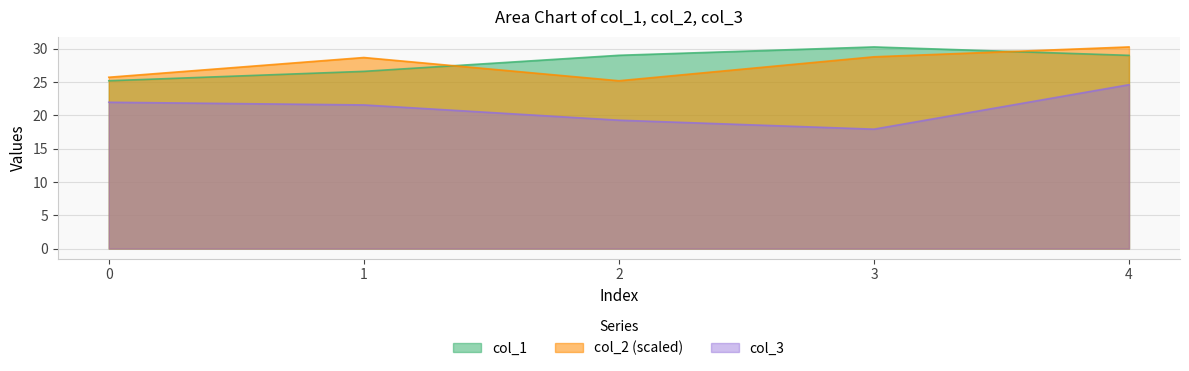

Does the chart display data point markers on the line(s)?

No